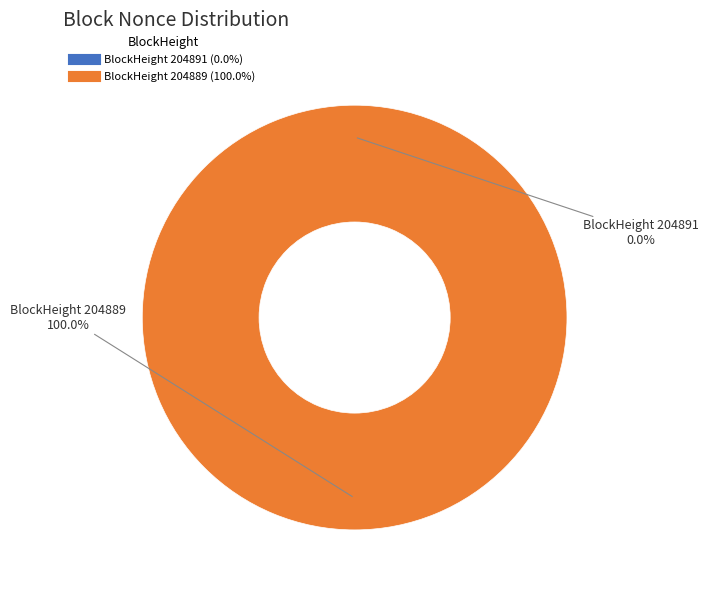

To the nearest percent, what is the average slice percentage?

50%